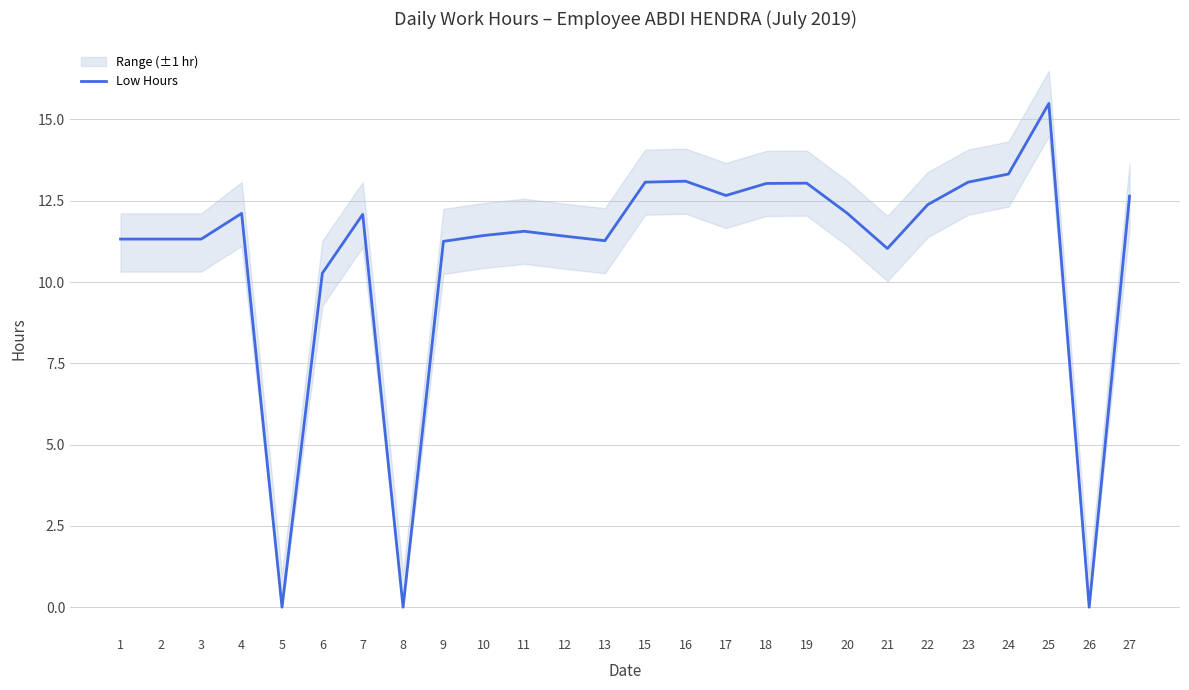

What is the value of the 20th point from the left?

11.0